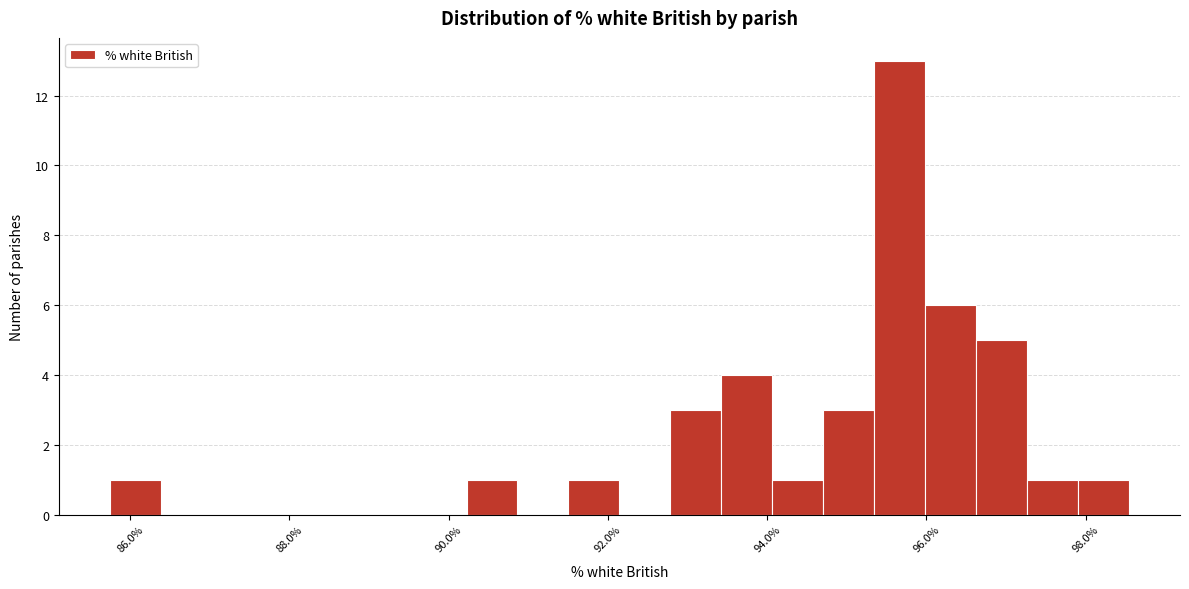

Read against the x-axis, roughly where is the centre of the tallest bar?

95.6